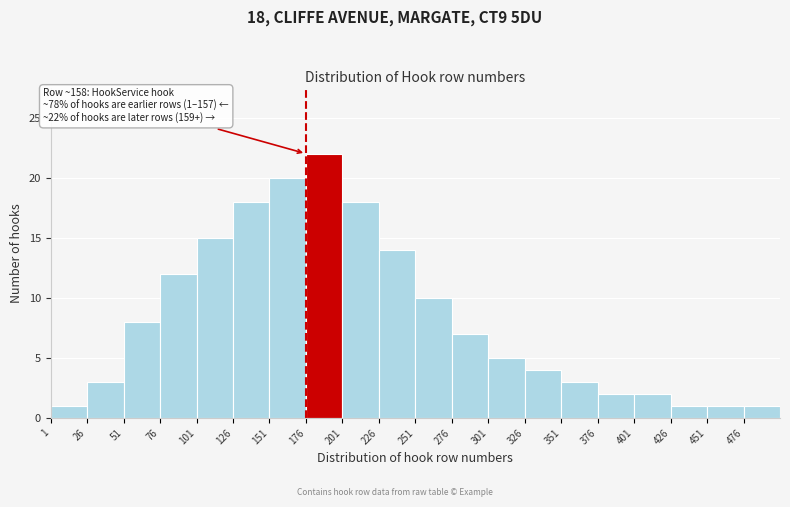

Which range on the x-axis has the tallest bar?

176 to 201